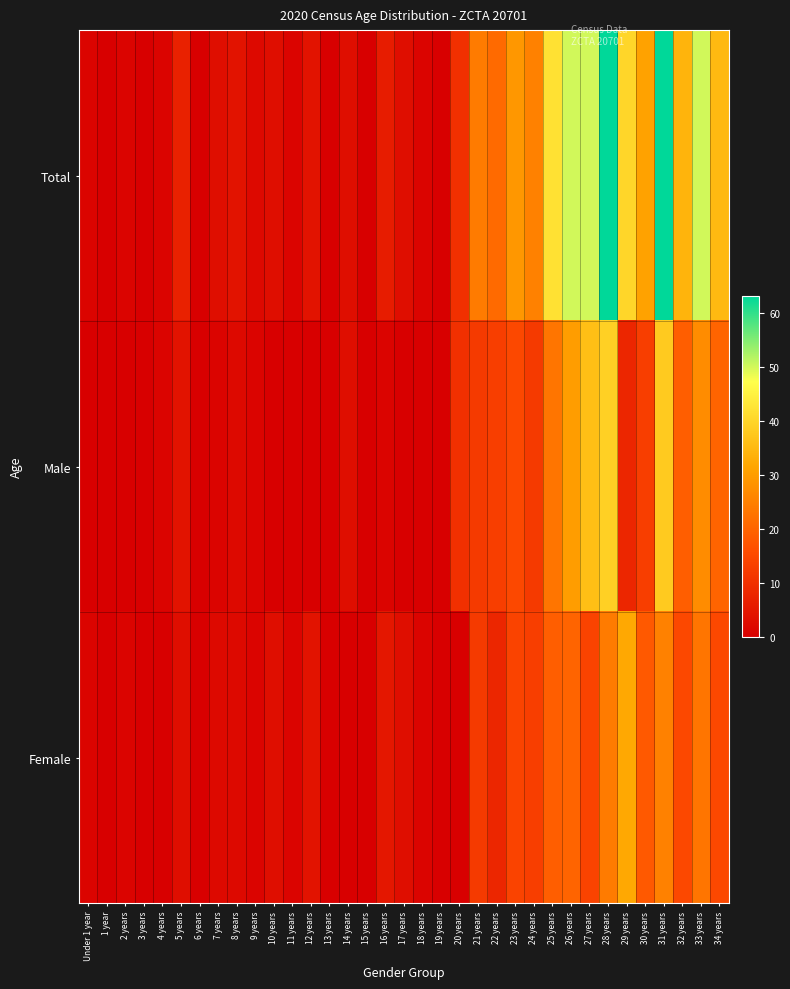

At which category is the sum across all series the highest?

28 years